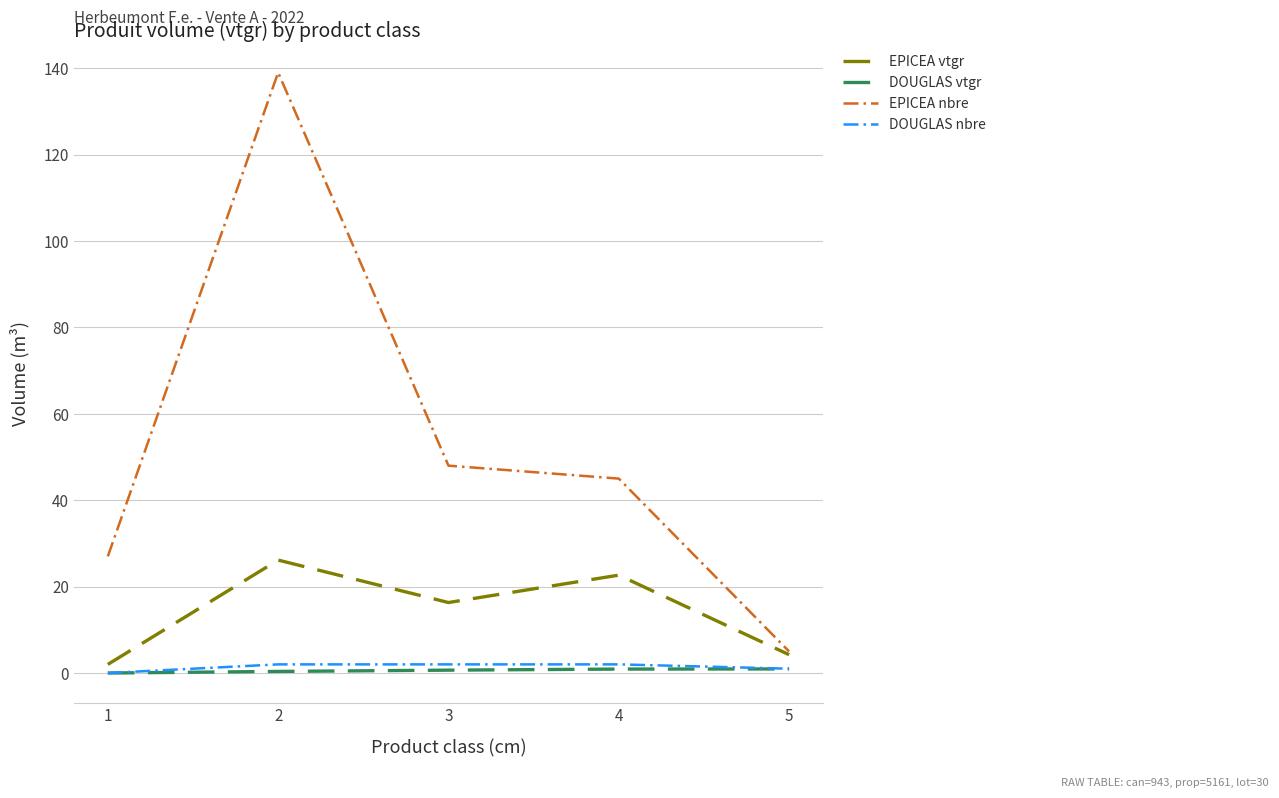

True or false: EPICEA vtgr has more than 2 interior local peaks.

False